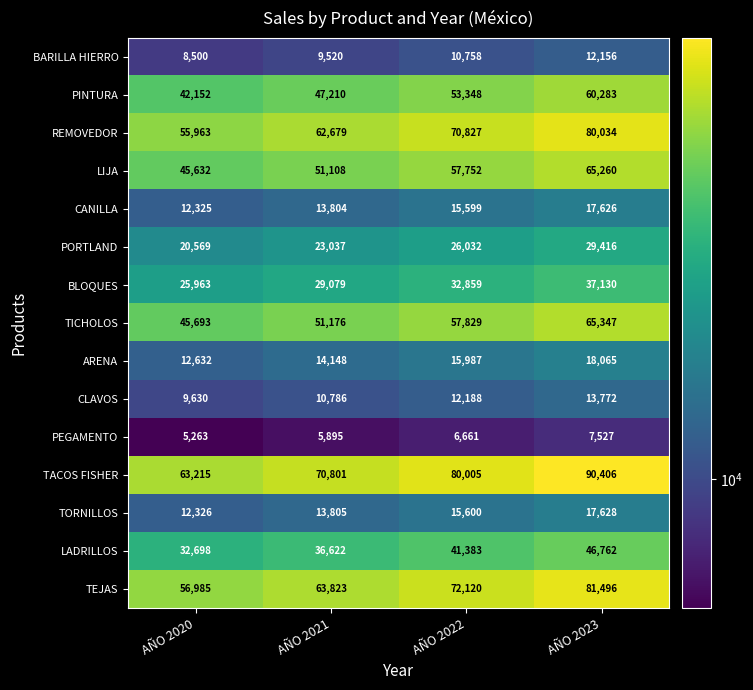

What is the difference between the second highest and minimum values in the BARILLA HIERRO series?

2258